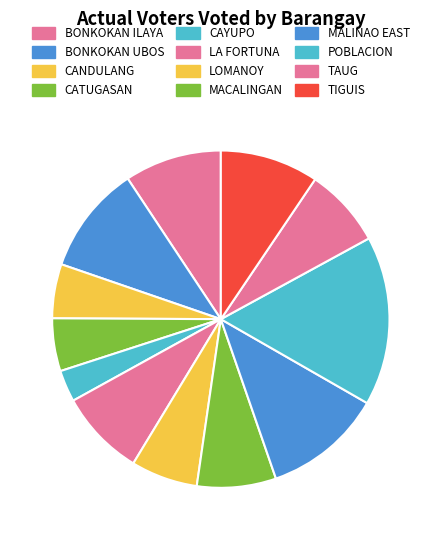

Rank the categories by value from highest to lowest.

POBLACION, MALINAO EAST, BONKOKAN UBOS, TIGUIS, BONKOKAN ILAYA, LA FORTUNA, TAUG, MACALINGAN, LOMANOY, CANDULANG, CATUGASAN, CAYUPO